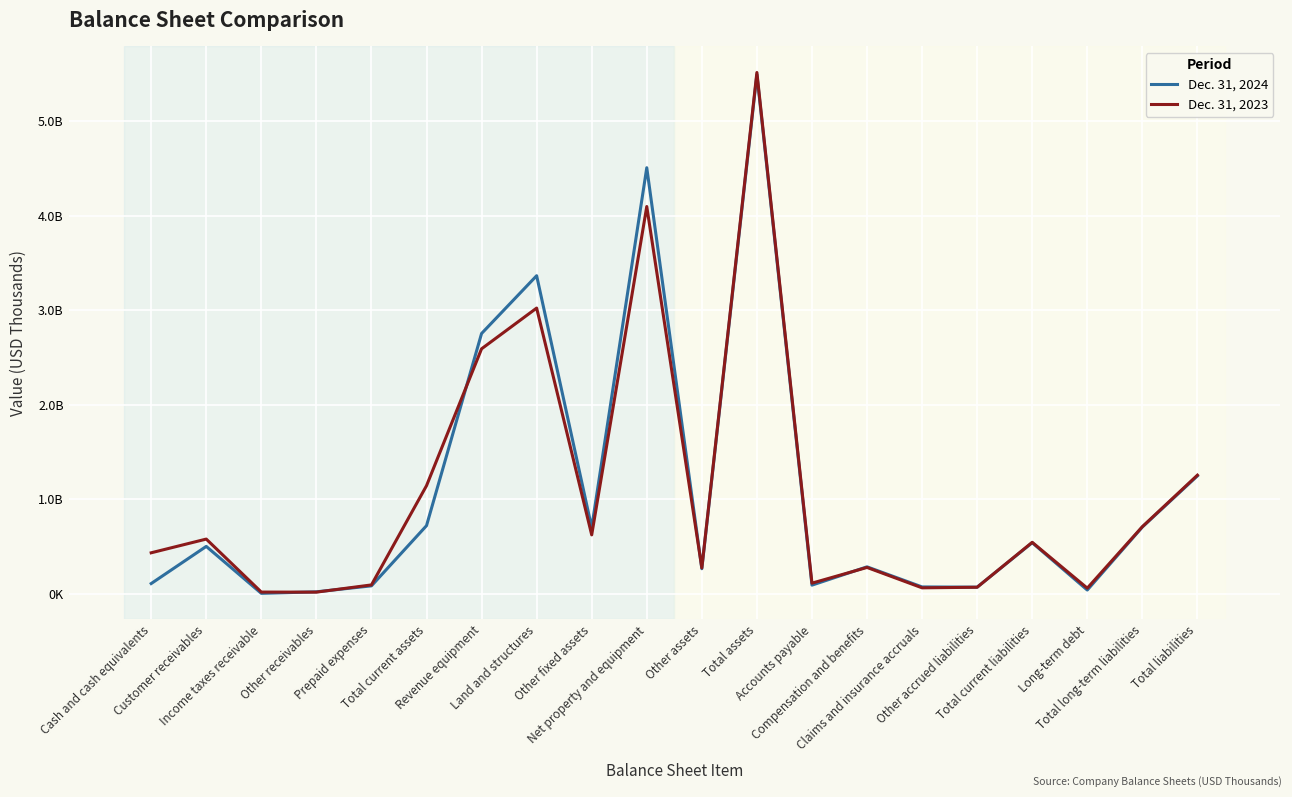

What is the lowest value of the Dec. 31, 2024 series?

5002